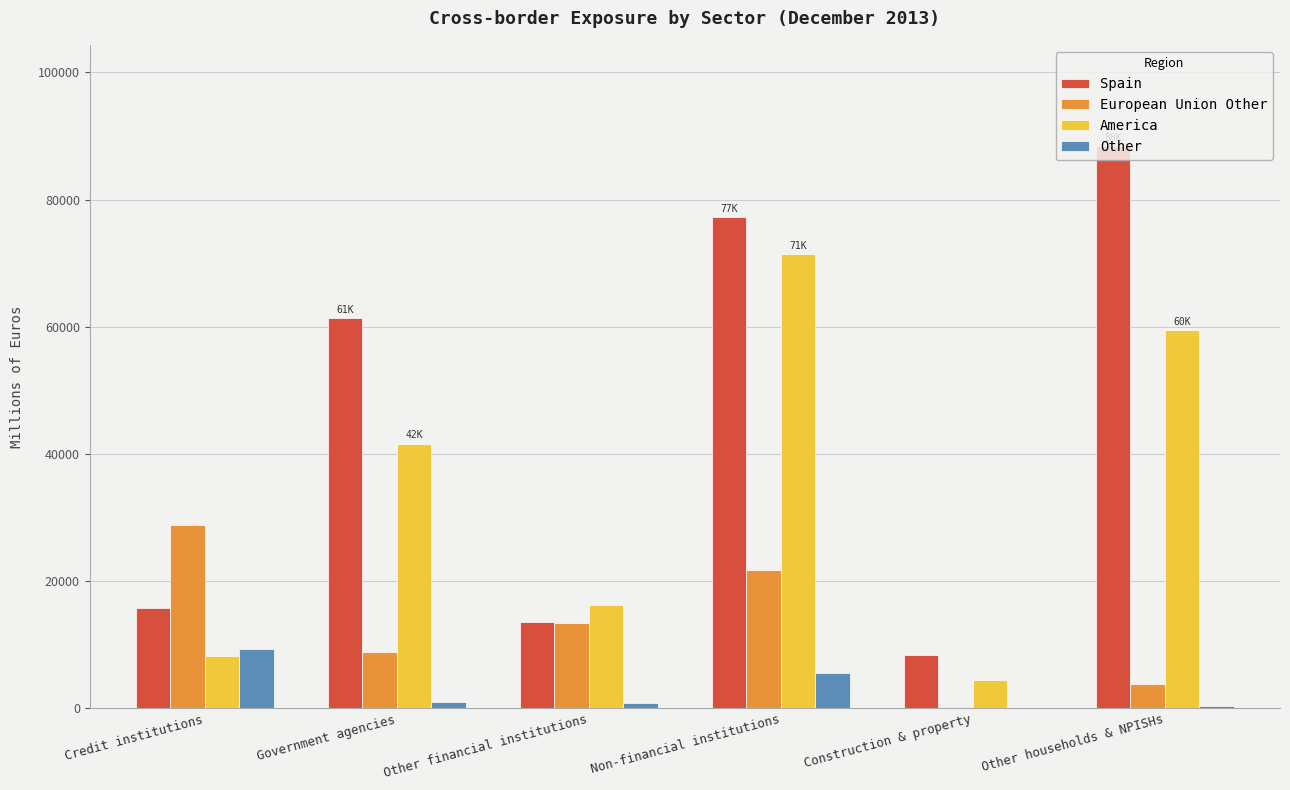

How many categories are shown in the chart?

6